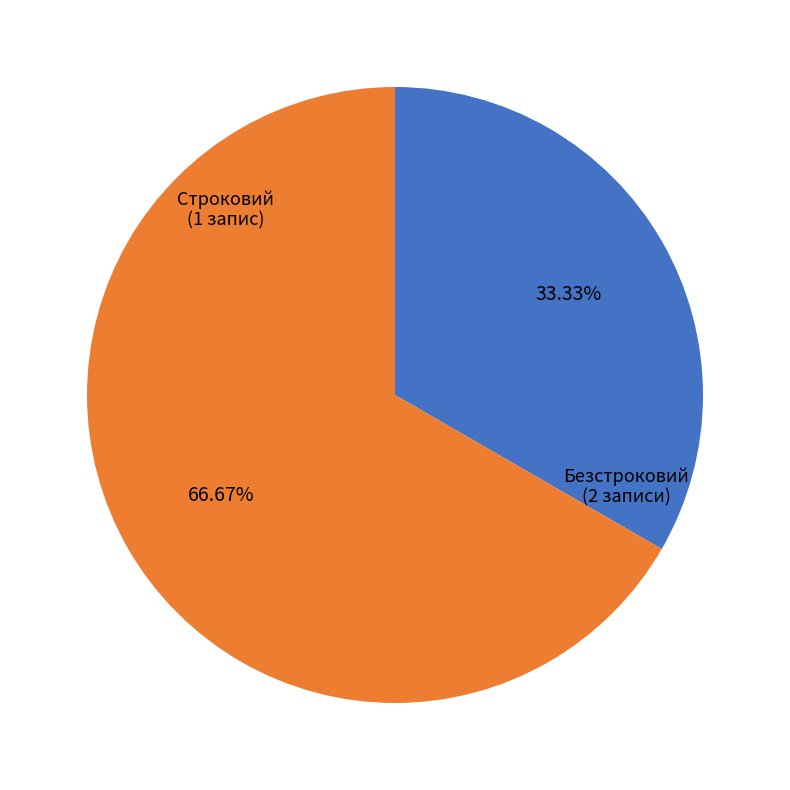

What is the smallest slice in the pie chart?

Строковий